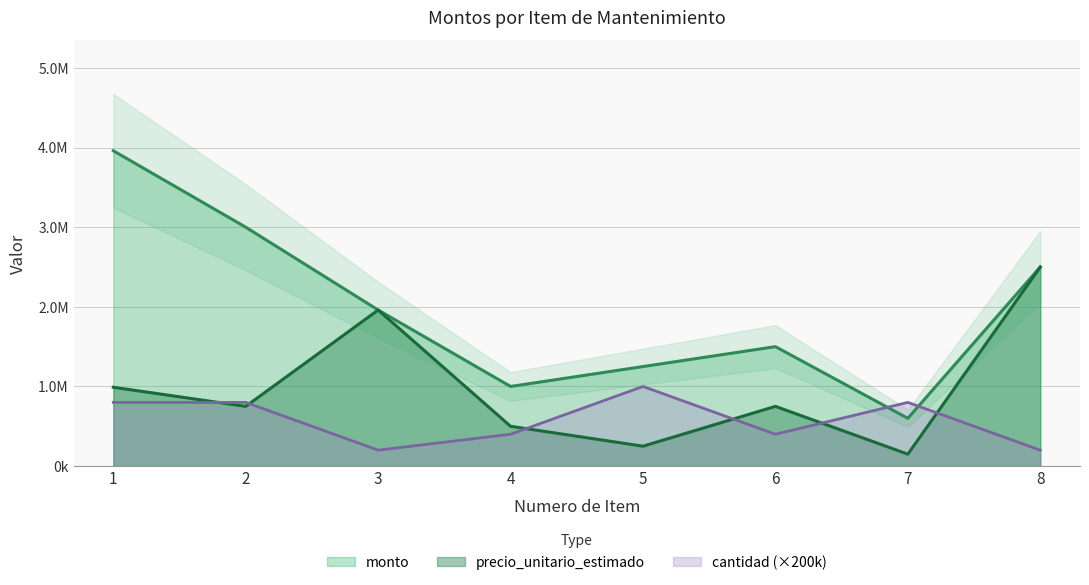

True or false: precio_unitario_estimado has a value of 685036 at 1.

False